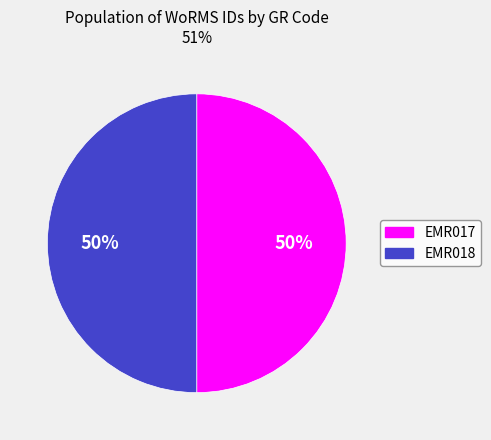

Do EMR017 and EMR018 together represent more than half of the pie?

Yes